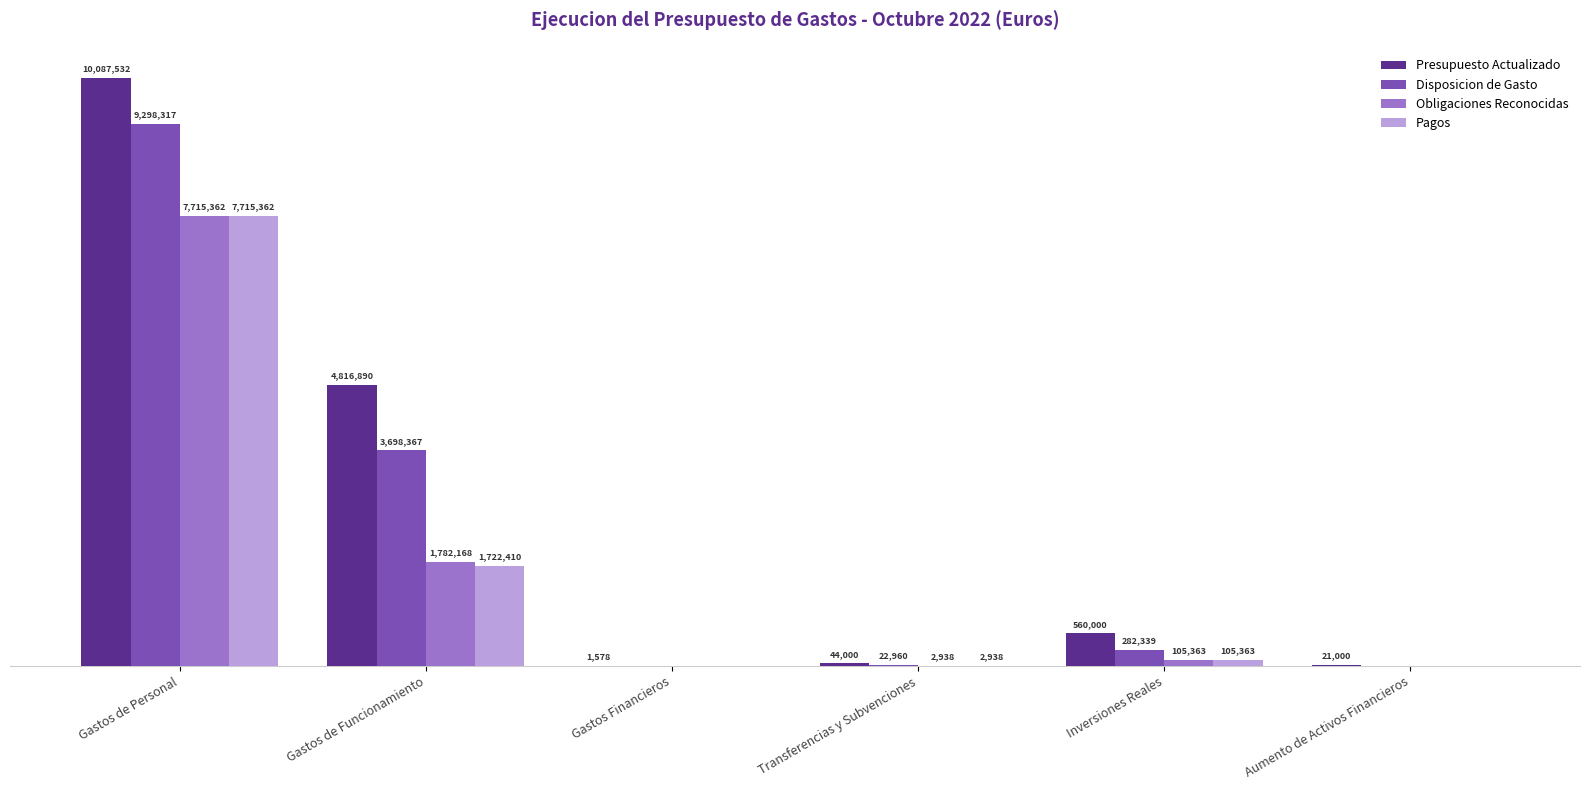

Where does the Disposicion de Gasto series first go above 282339?

Gastos de Personal